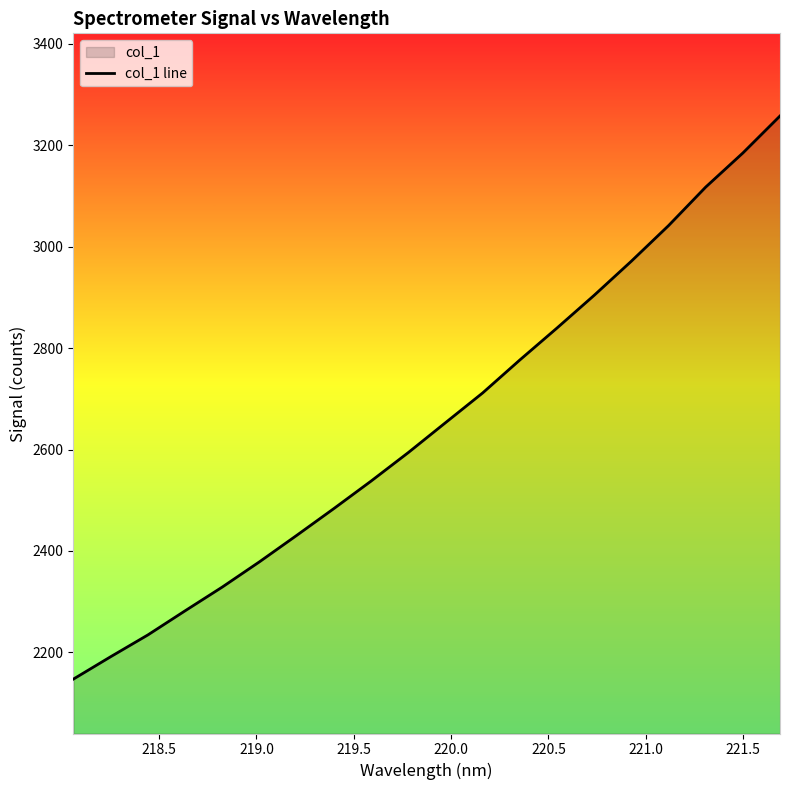

What is the minimum value shown in the chart?

2147.6